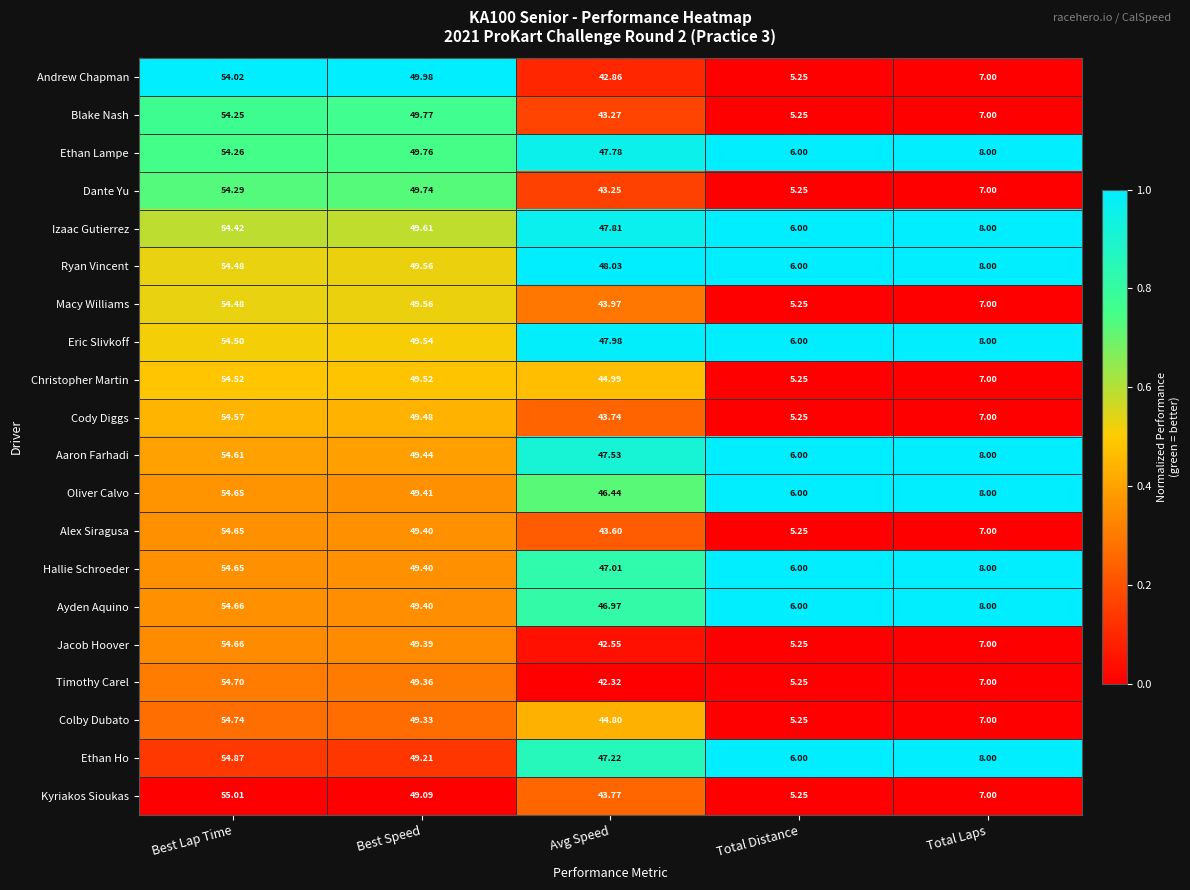

List the labels in order of Ethan Lampe value, largest first.

Best Lap Time, Best Speed, Avg Speed, Total Laps, Total Distance